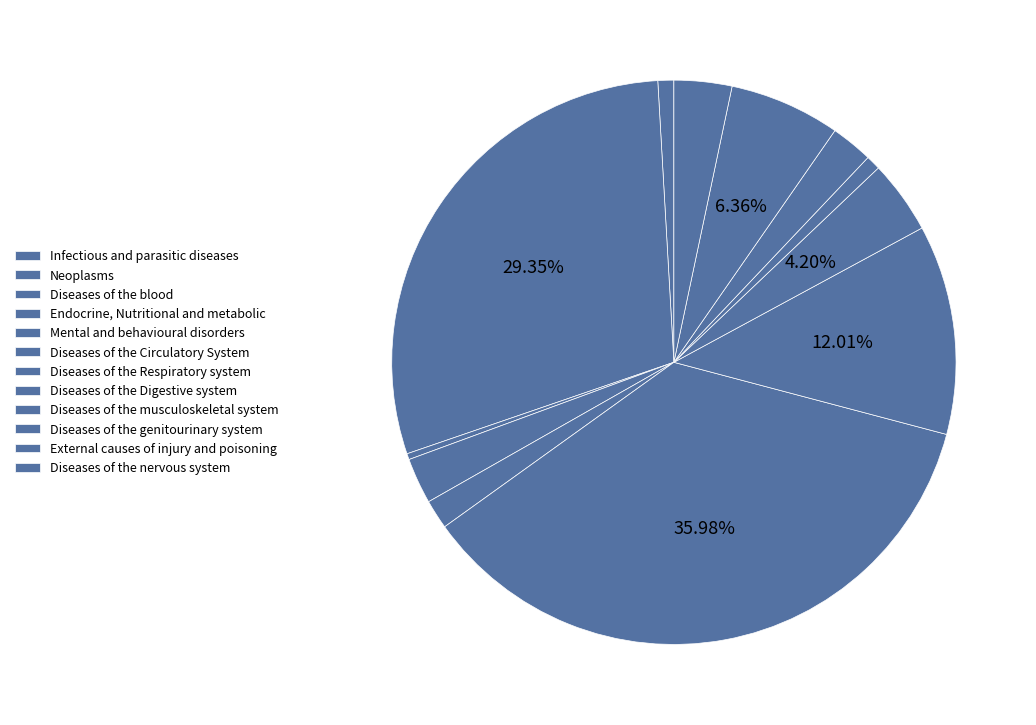

True or false: Mental and behavioural disorders accounts for 8% of the total.

False